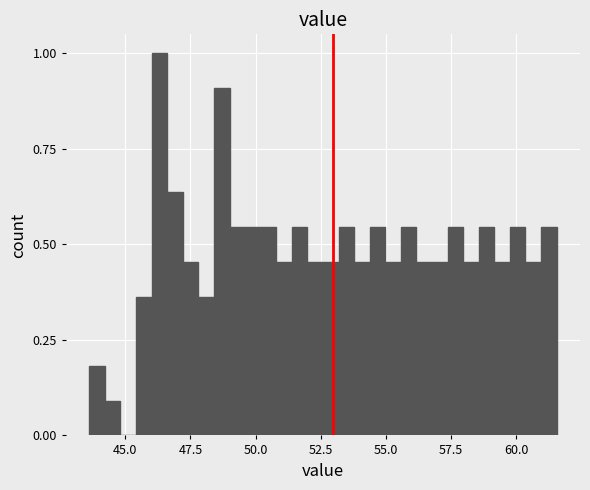

Read against the x-axis, roughly where is the centre of the tallest bar?

46.5